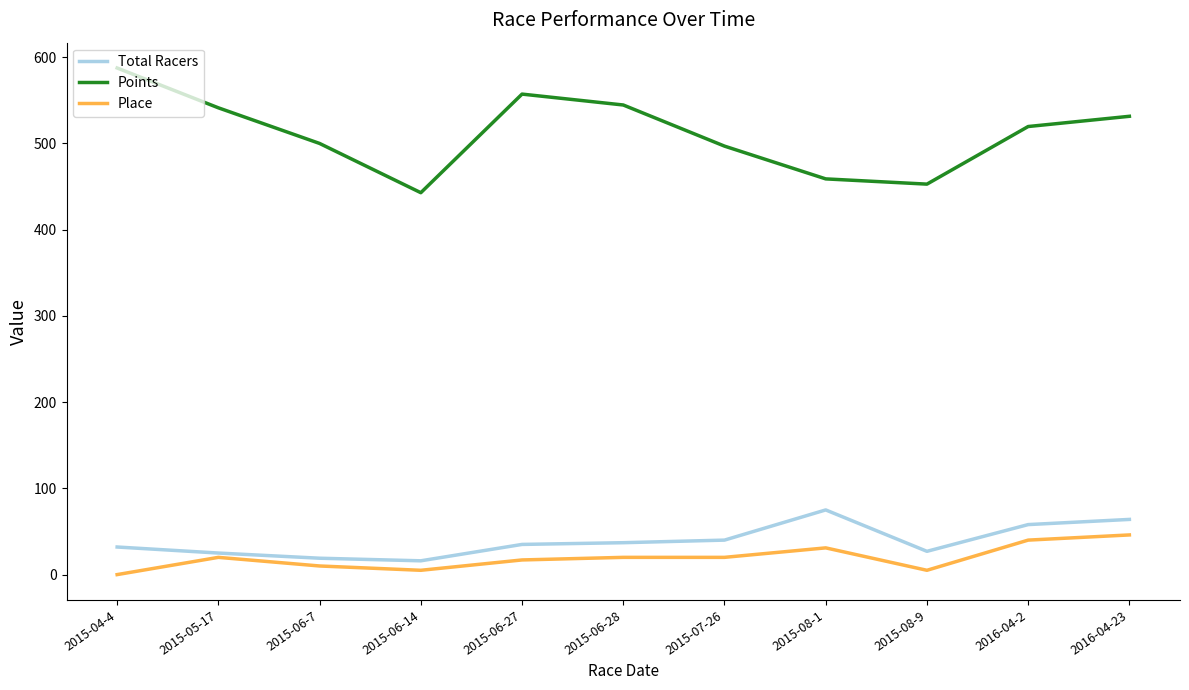

Between 2015-04-4 and 2015-06-28, which series saw the biggest shift?

Points